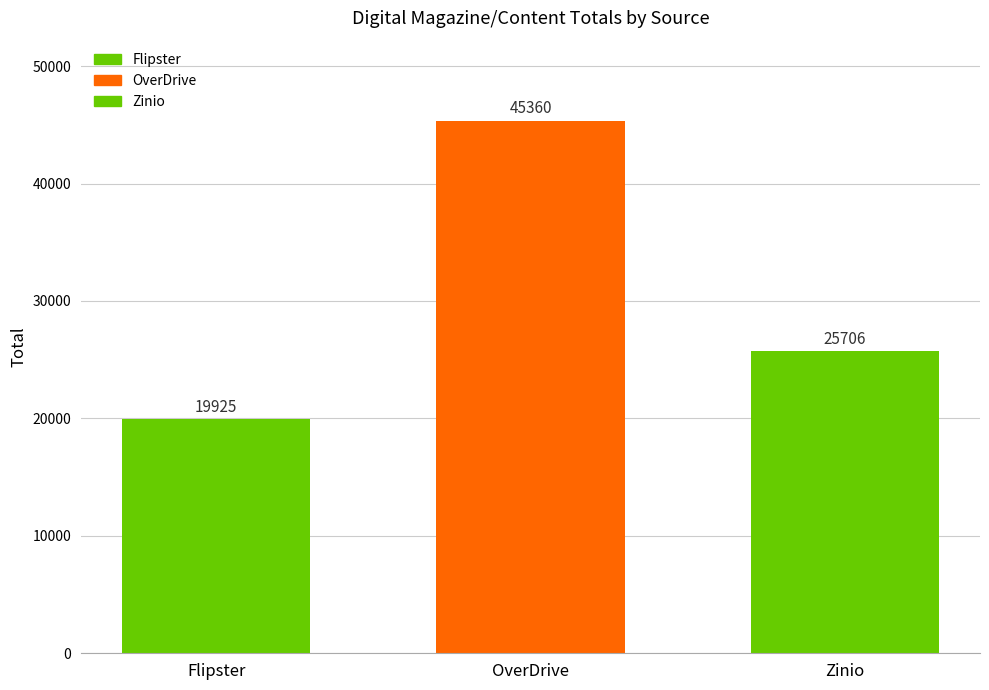

Is it true that the value at OverDrive is 45360?

True